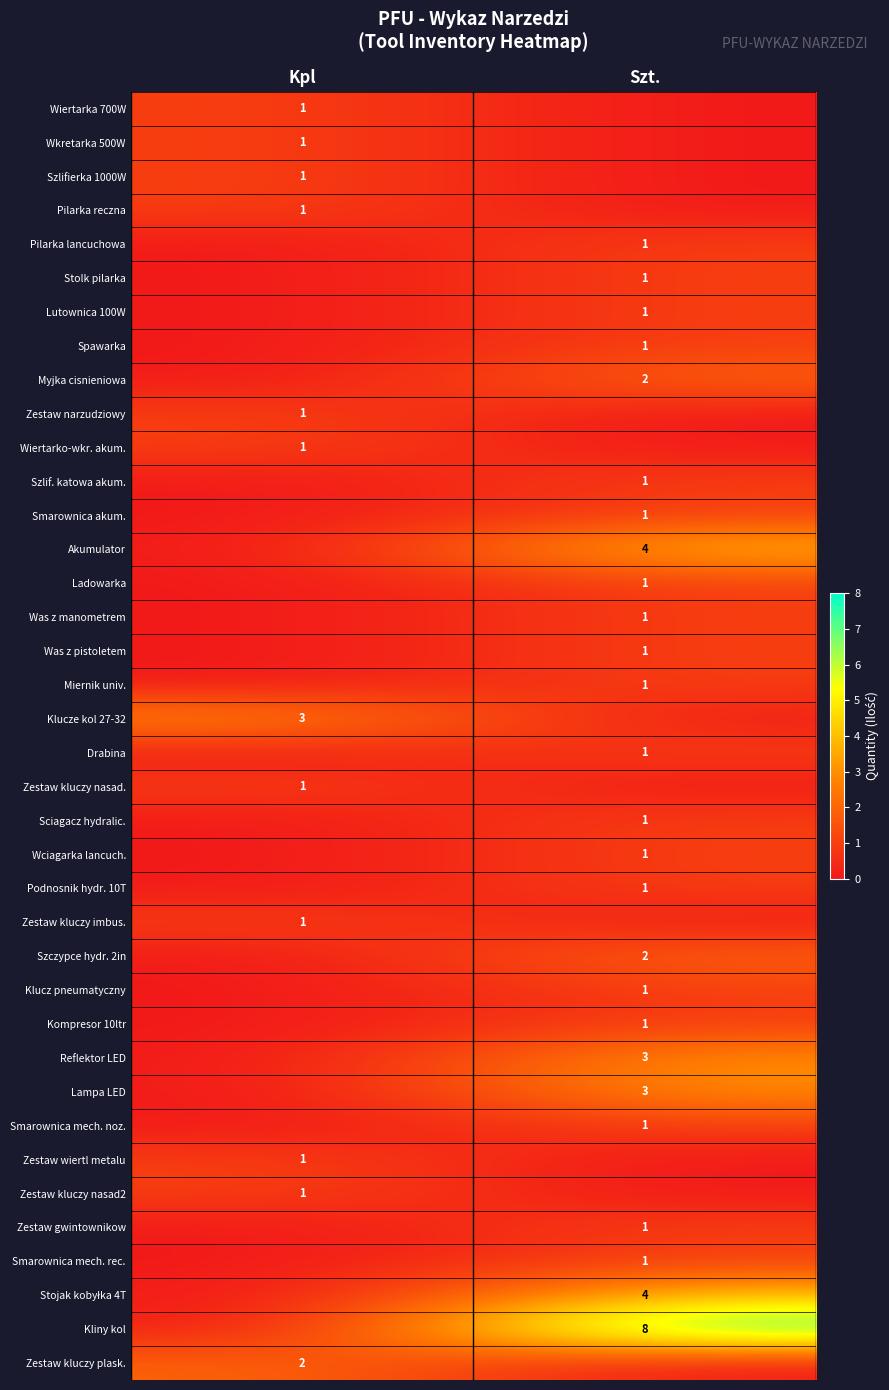

How many series are shown in this chart?

38